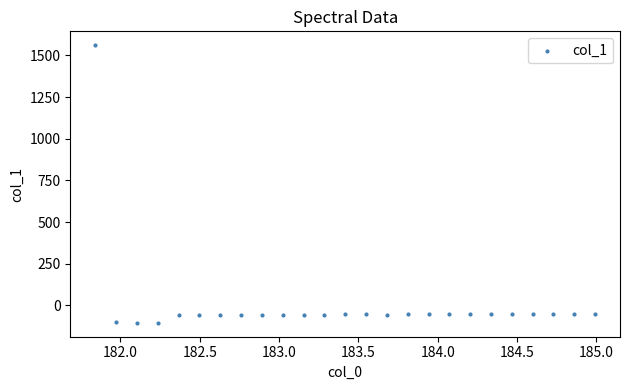

What is the range of Y values (max minus min)?

1665.3